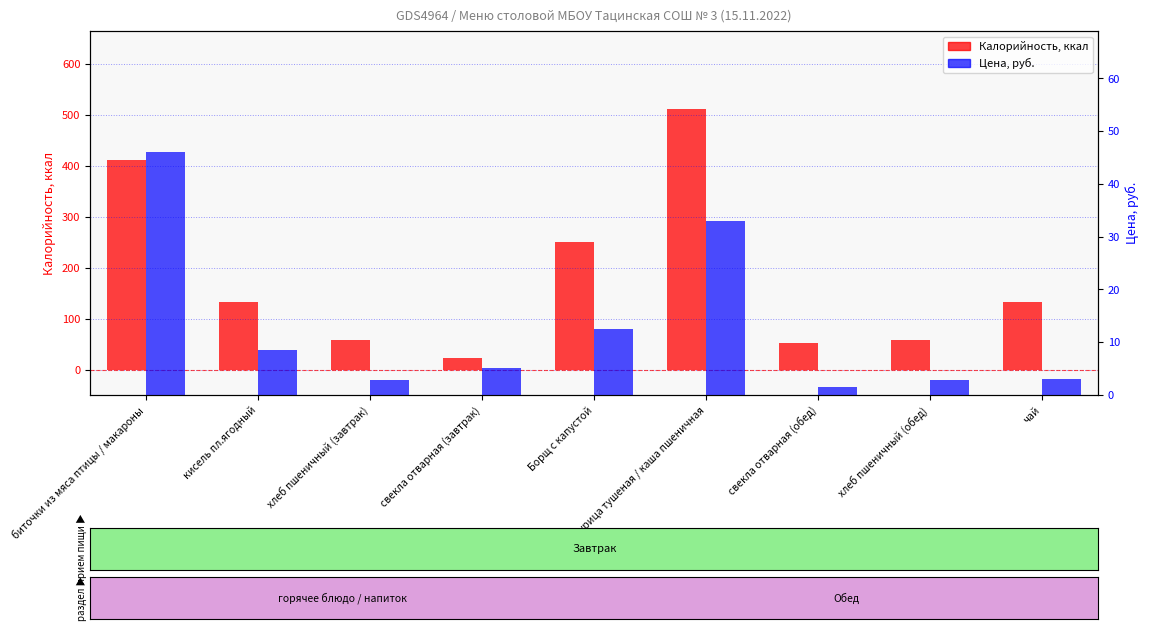

What is the minimum value for Калорийность, ккал?

22.0